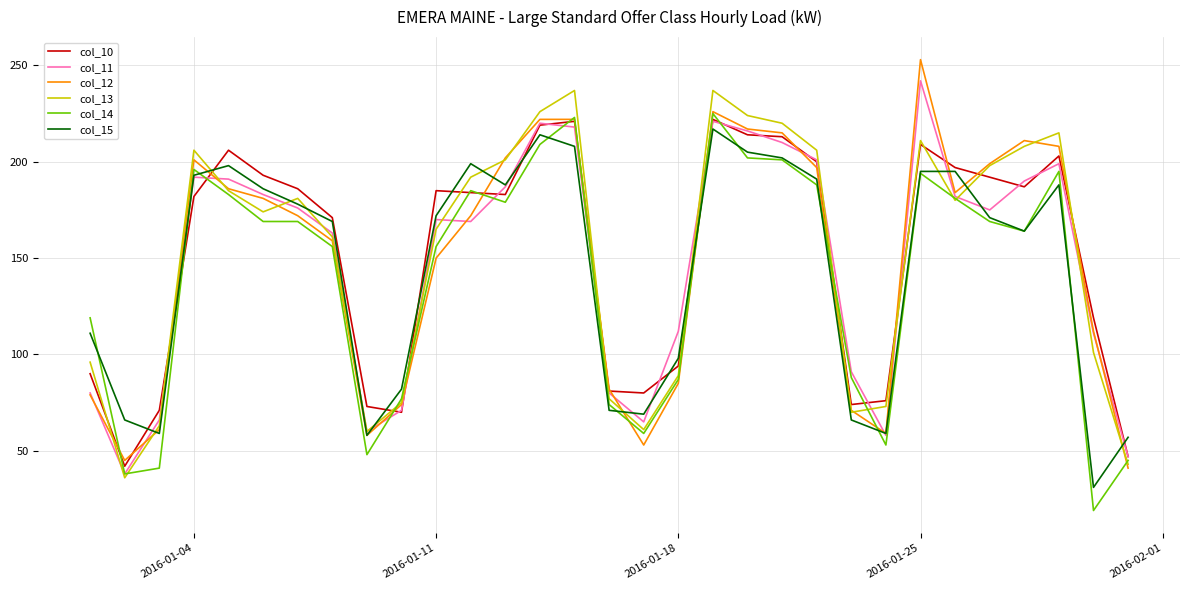

Is this an area chart (filled region under the line)?

No